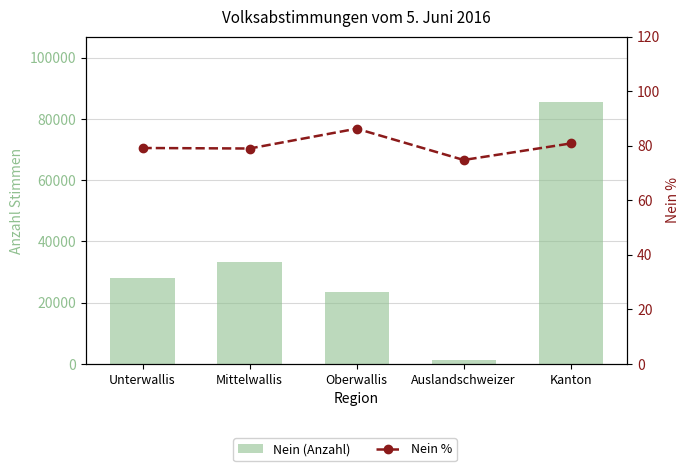

Reading right to left, list all the values displayed in this chart.

Nein (Anzahl): 85462.0	1140.0	23311.0	33157.0	27854.0
Nein %: 80.8	74.8	86.2	79.0	79.2